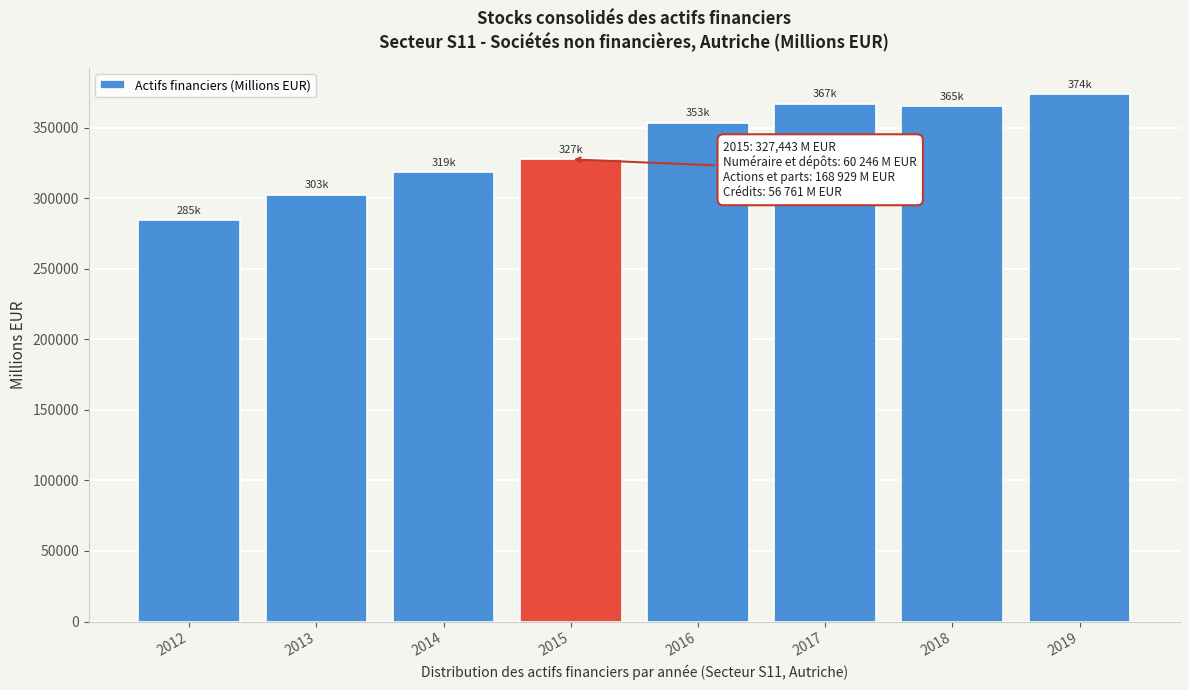

The value at 2018 is 565587.0. True or false?

False